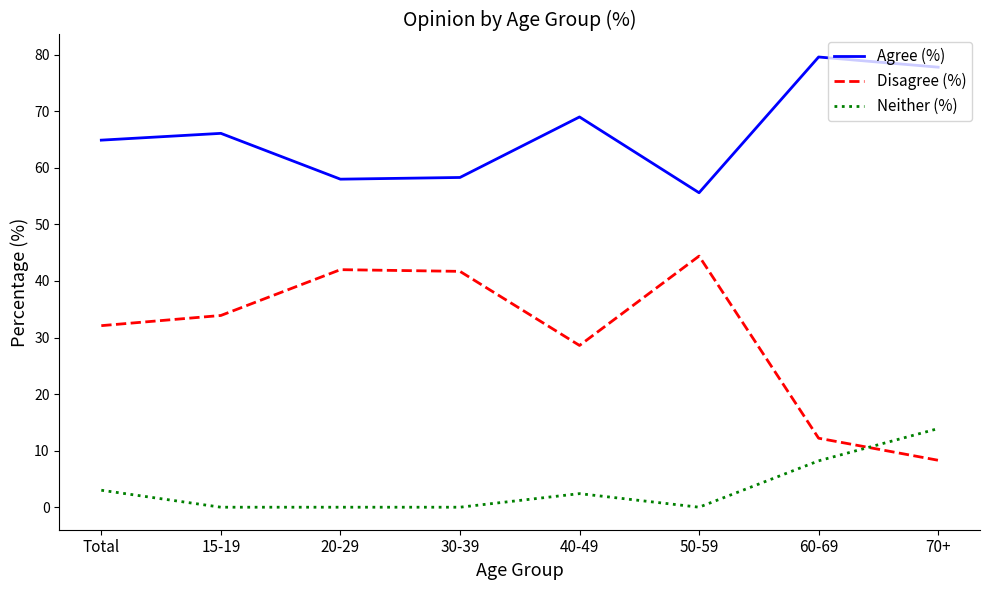

Is it true that Neither (%) equals -6.1 at 50-59?

False